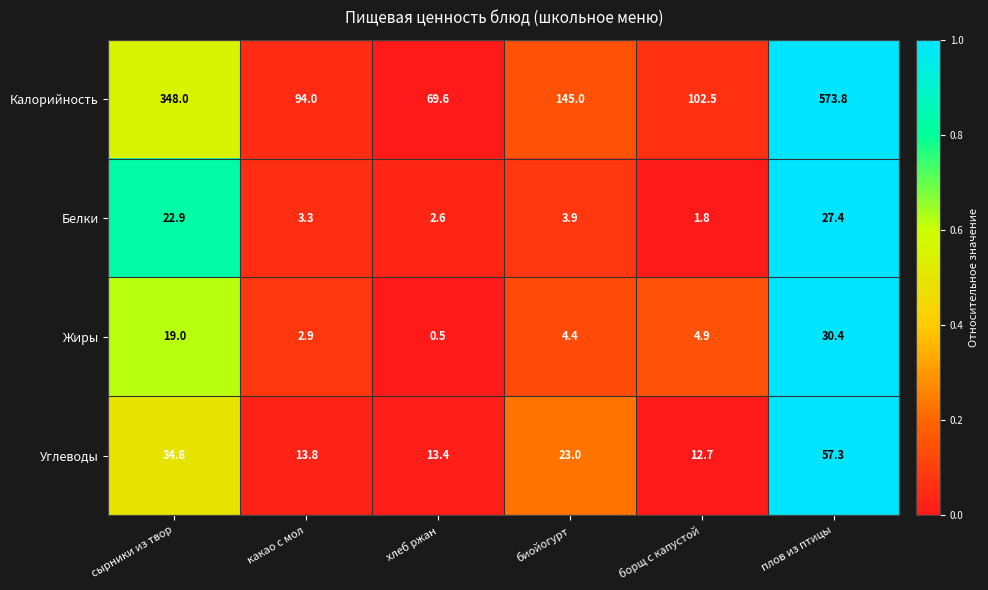

What value does the Углеводы series have at сырники из твор?

34.8